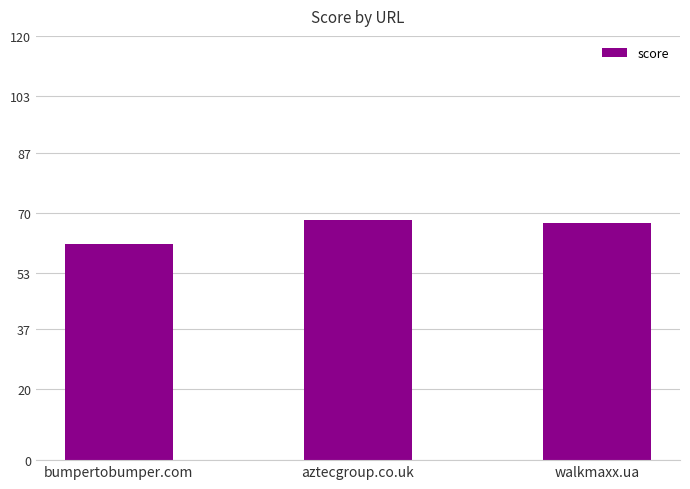

Reading right to left, what are all the values shown in this chart?

walkmaxx.ua=67	aztecgroup.co.uk=68	bumpertobumper.com=61